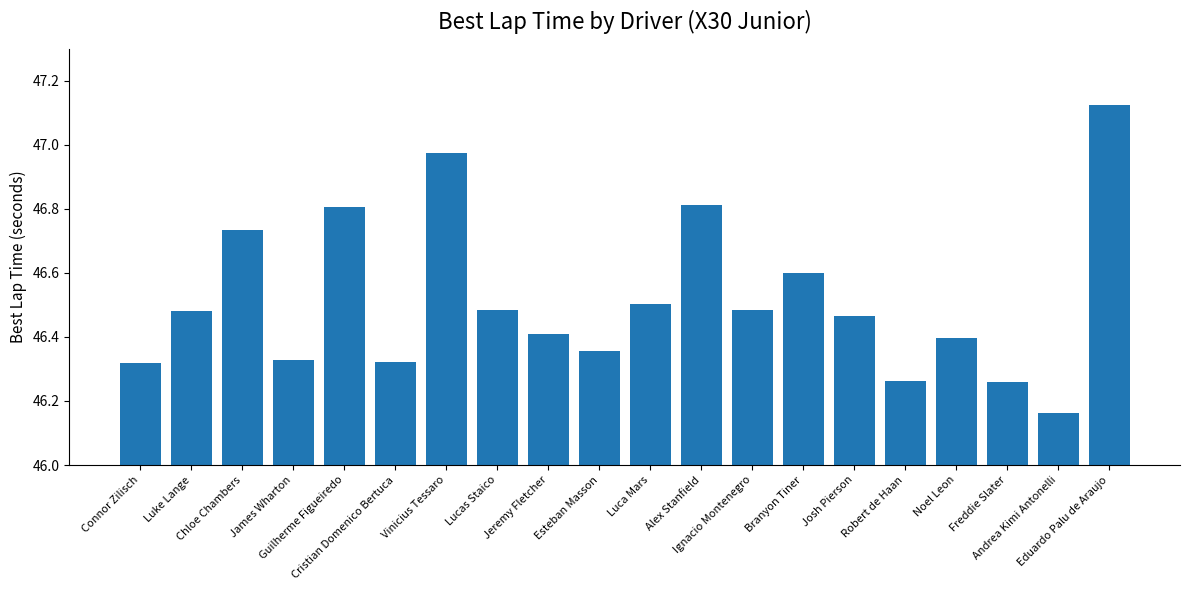

What is the label of the 13th bar from the right?

Lucas Staico